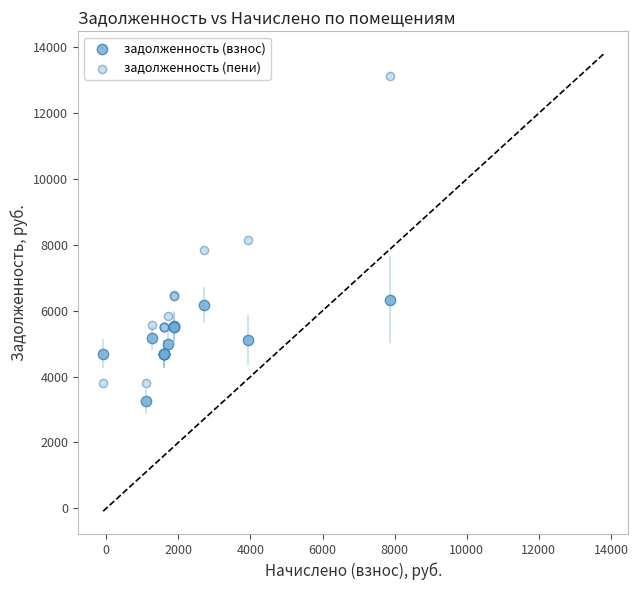

In the задолженность (пени) series, what Y value is closest to 8469?

8161.2